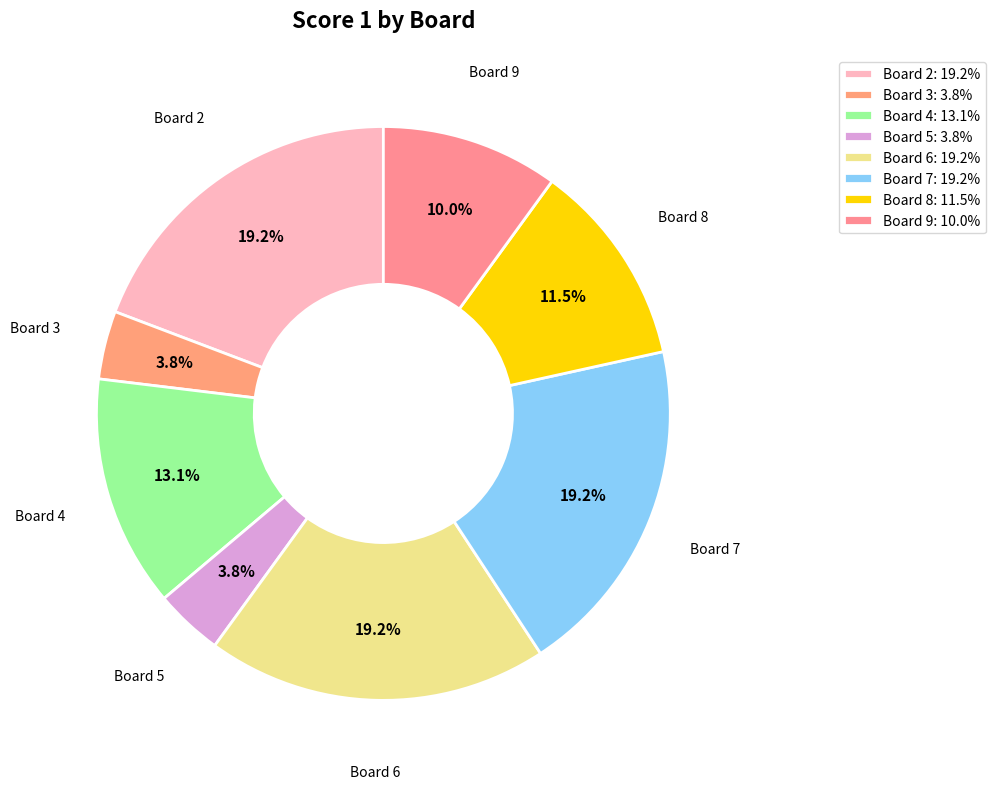

To the nearest percent, what is the average slice percentage?

12%